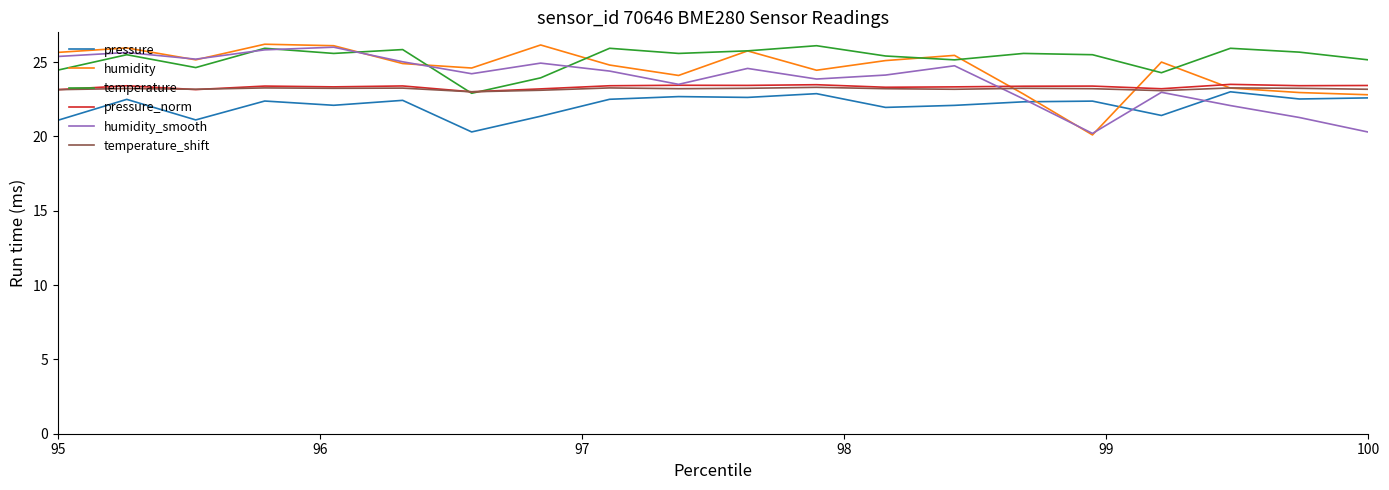

How many lines are shown in the chart?

6